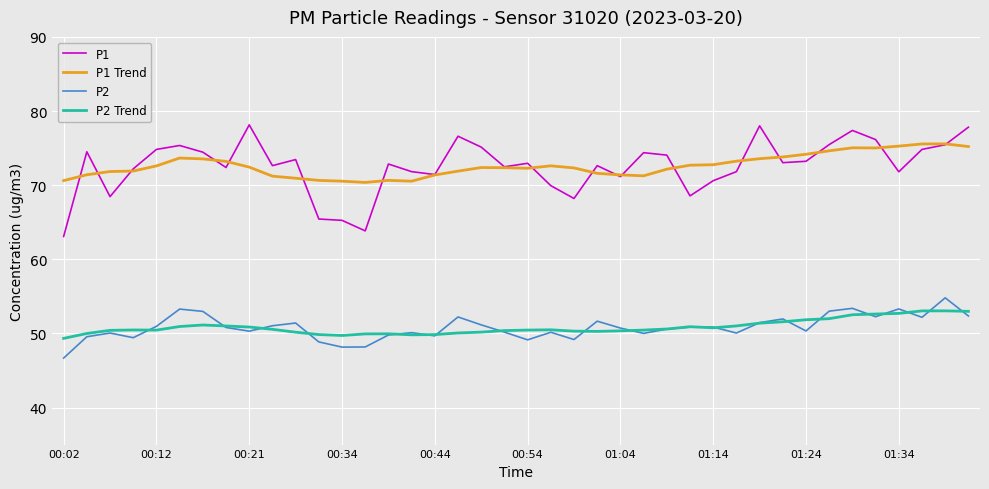

True or false: P2 Trend and P1 cross at least once.

False